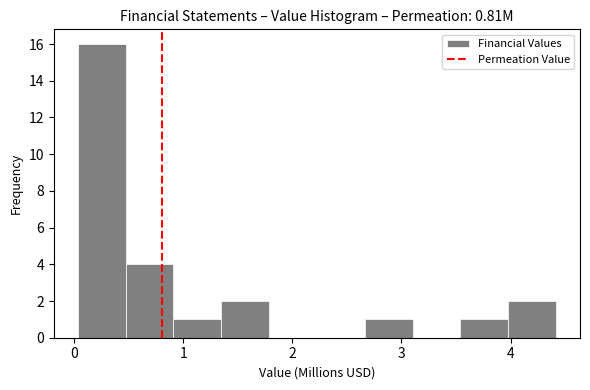

Reading left to right, transcribe this chart: for each bar, give the range it covers on the x-axis and its height. Neither the bar edges nor the heights are printed on the chart, so give them approximately, as read against the axes.

0.0 to 0.5: 16
0.5 to 0.9: 4
0.9 to 1.3: 1
1.3 to 1.8: 2
1.8 to 2.2: 0
2.2 to 2.7: 0
2.7 to 3.1: 1
3.1 to 3.5: 0
3.5 to 4.0: 1
4.0 to 4.4: 2